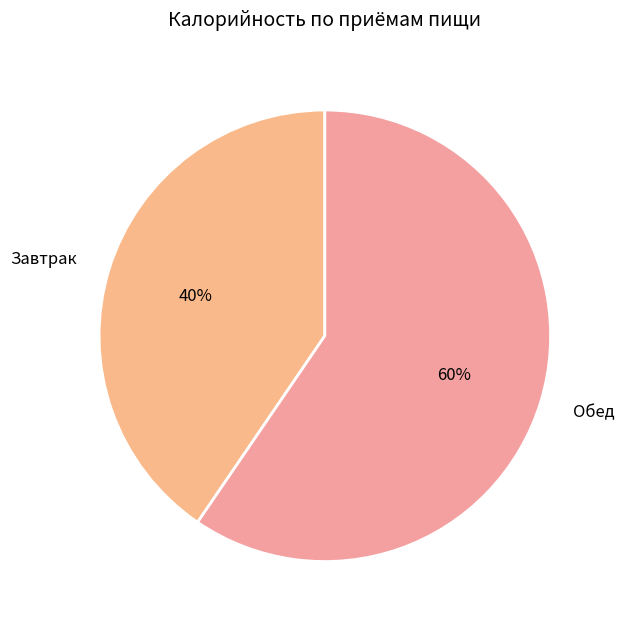

How many segments does this pie chart have?

2